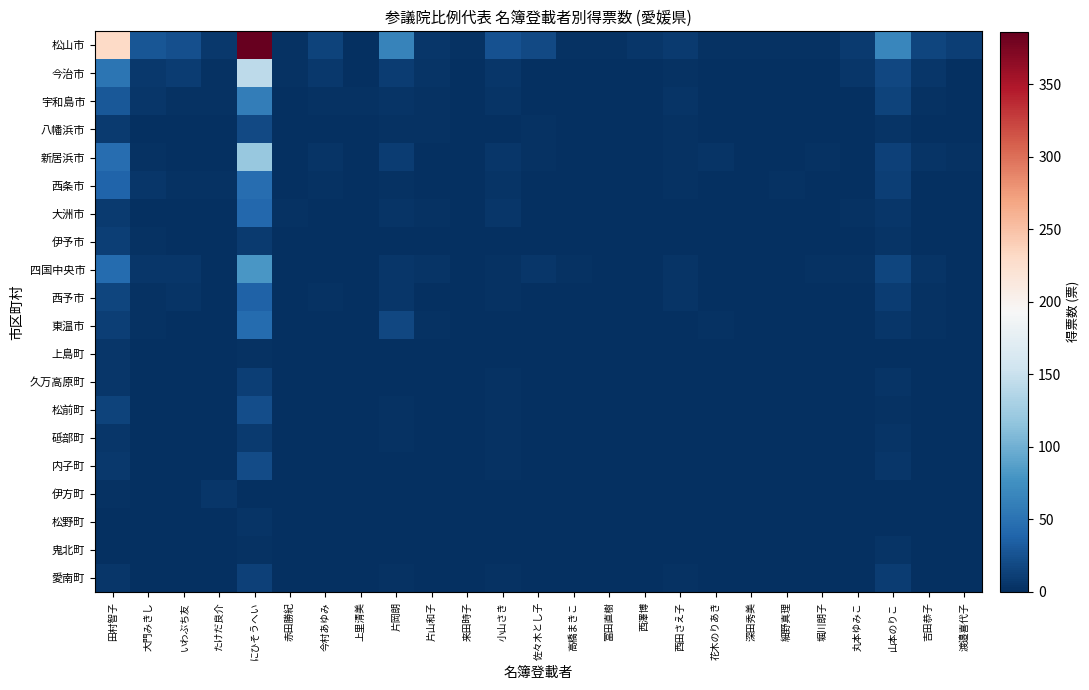

Which series changed the most between 佐々木とし子 and 深田秀美?

松山市